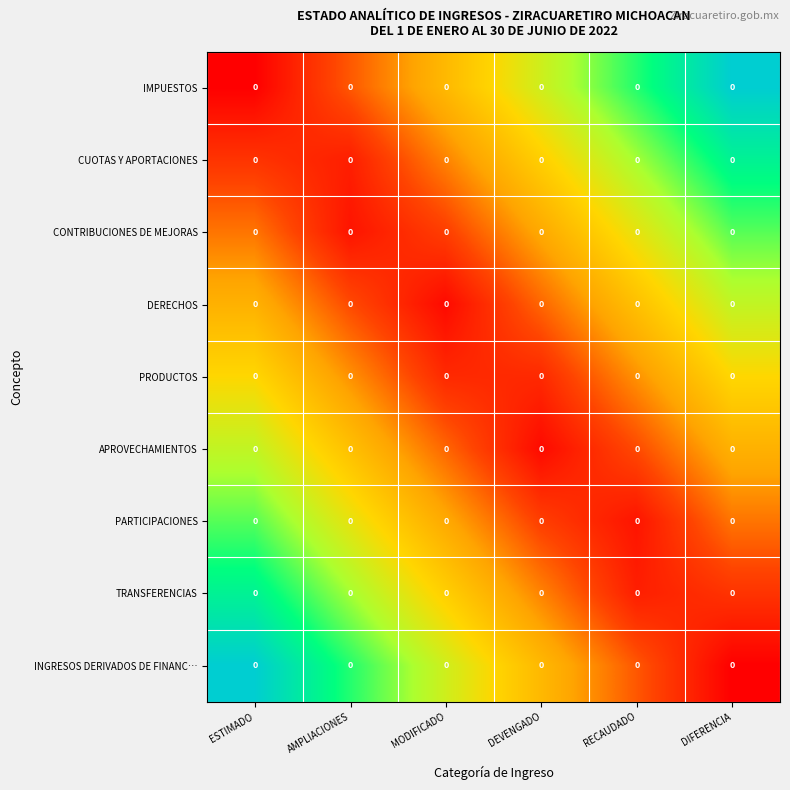

At which label is CONTRIBUCIONES DE MEJORAS closest to 0?

AMPLIACIONES